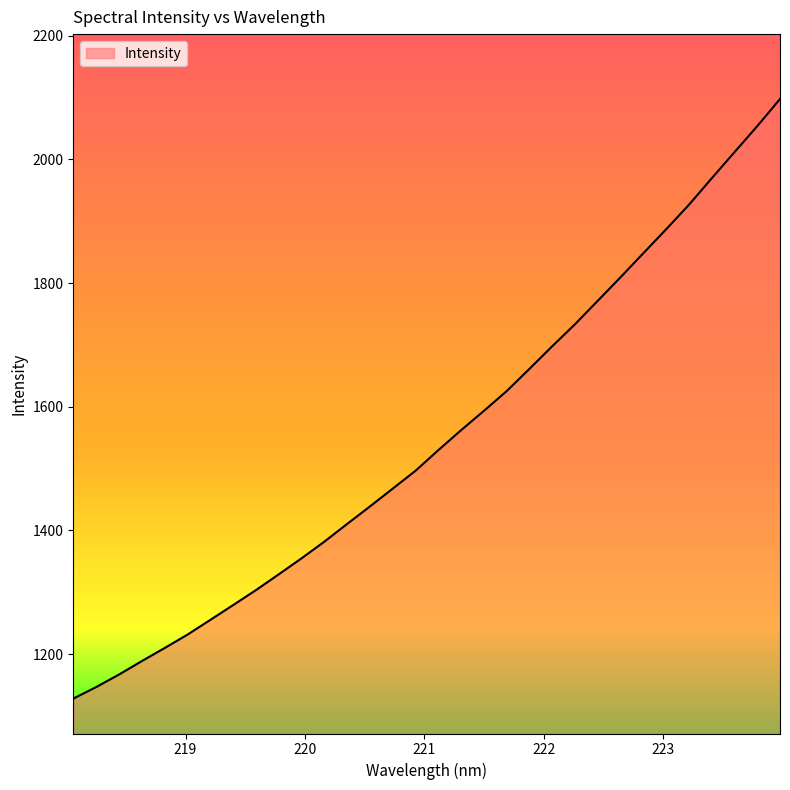

What is the minimum value shown in the chart?

1128.1